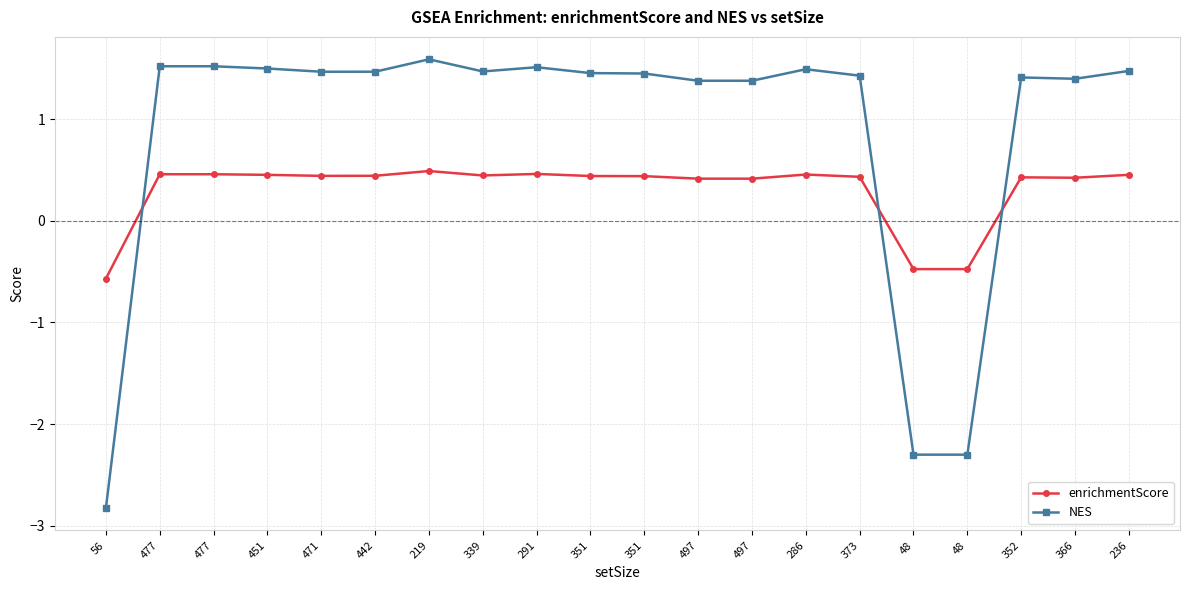

What is the value of the NES point at the 8th from the left?

1.5